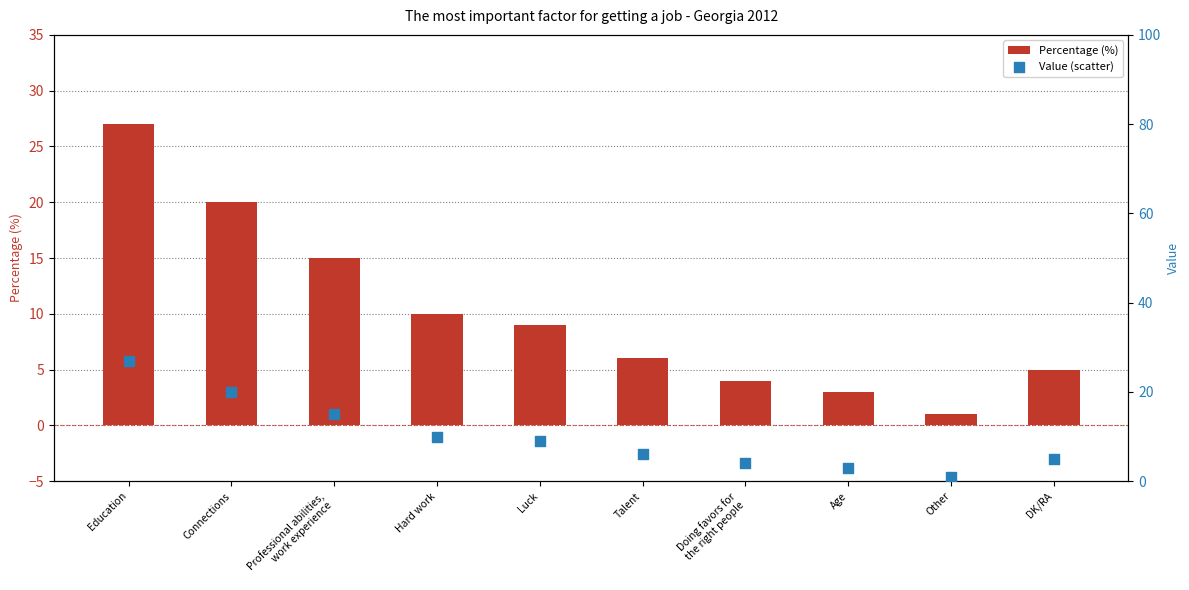

Is the value of Value (scatter) at Talent greater than the value of Percentage (%) at DK/RA?

Yes